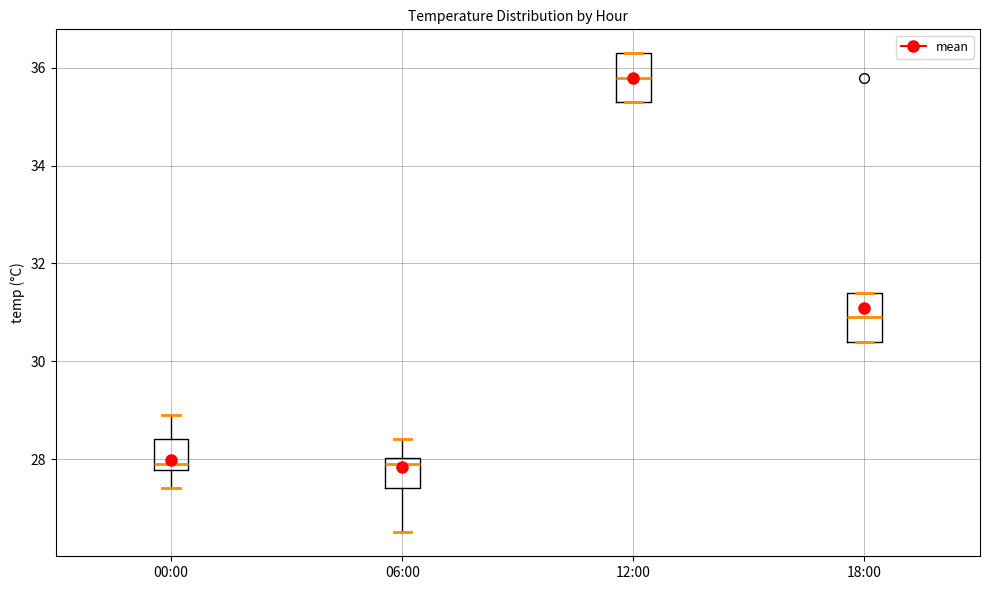

Reading left to right, transcribe this box plot: for each box, give where its median line is, the range the box spans, and where its two whiskers end, as read against the y-axis. The values are not printed on the chart, so give them approximately, as read against the axis.

00:00: median 28.0, box 27.8 to 28.4, whiskers 27.4 to 29.0
06:00: median 28.0 (just below the box's upper edge), box 27.4 to 28.0, whiskers 26.6 to 28.4
12:00: median 35.8, box 35.4 to 36.4, whiskers 35.4 to 36.4
18:00: median 31.0, box 30.4 to 31.4, whiskers 30.4 to 31.4